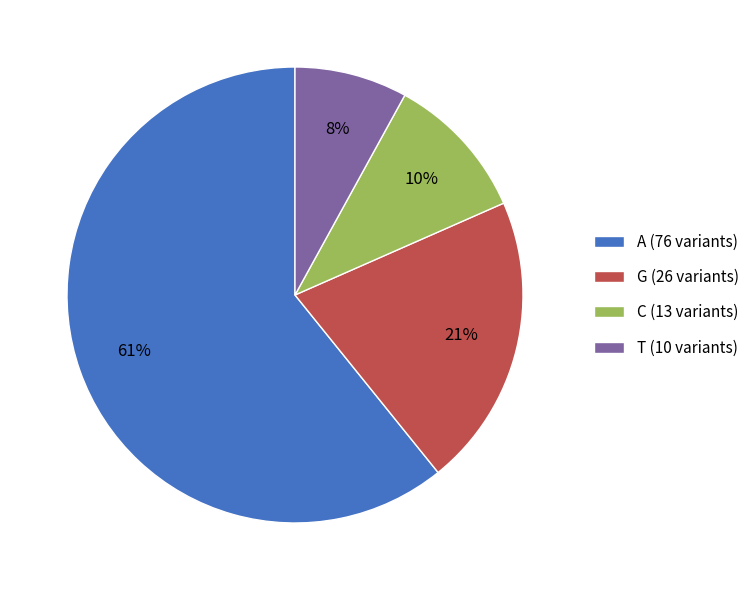

Is it true that A is 61% of the pie?

True